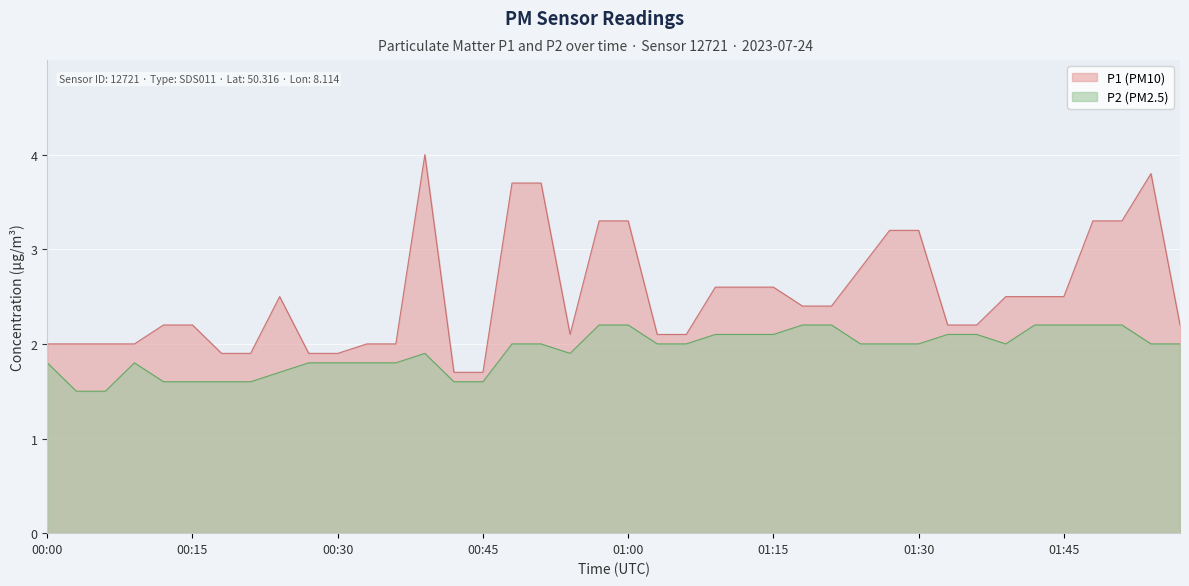

Where is the first local minimum for P2?

00:54